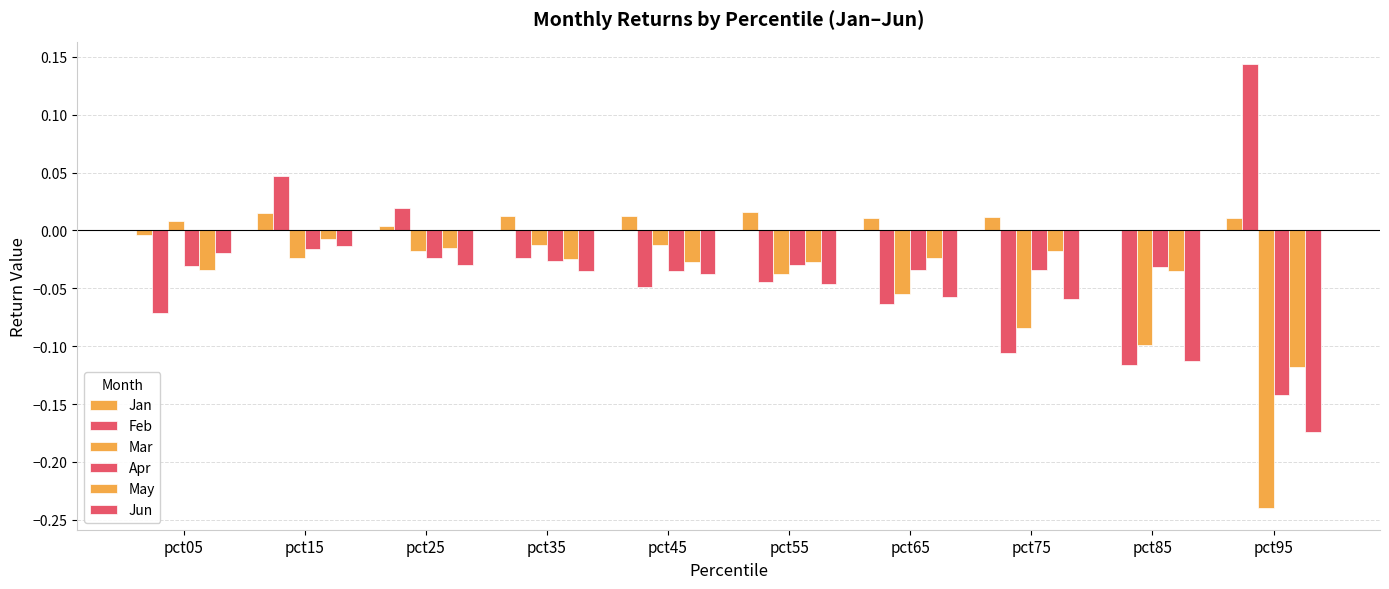

True or false: Feb has a value of -0.0 at pct45.

True